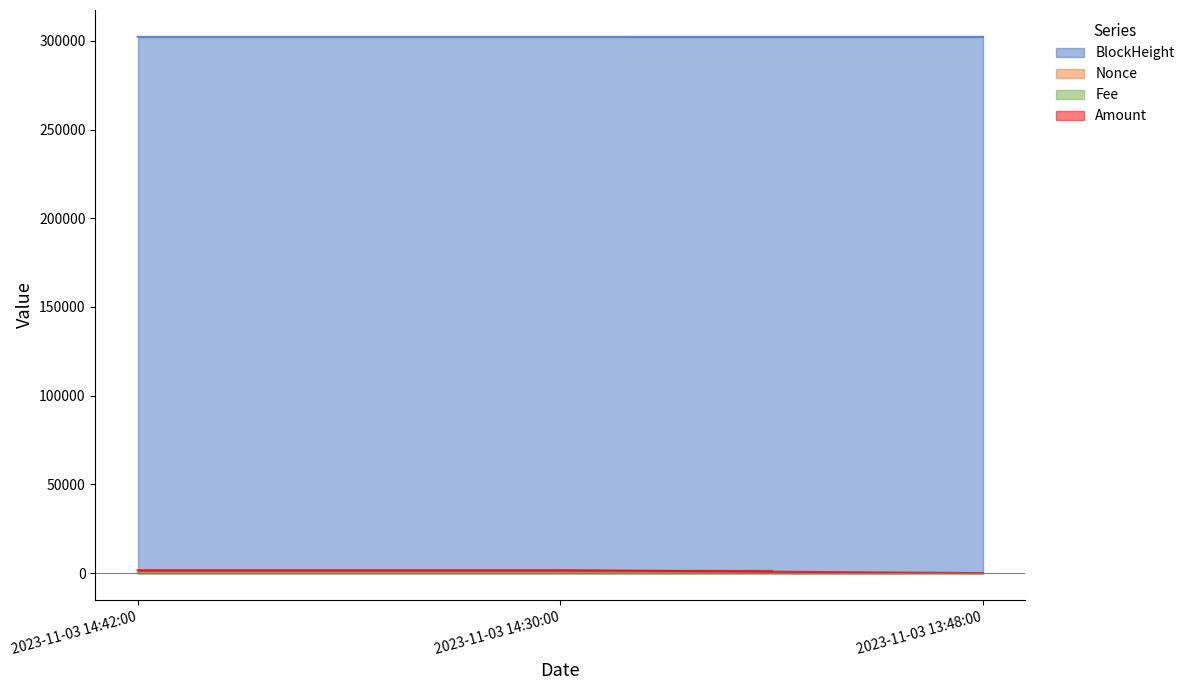

Reading left to right, what are all the values shown in this chart?

BlockHeight: 2023-11-03 14:42:00=302266.0	2023-11-03 14:30:00=302263.0	2023-11-03 13:48:00=302251.0
Nonce: 2023-11-03 14:42:00=0.0	2023-11-03 14:30:00=3.0	2023-11-03 13:48:00=2.0
Fee: 2023-11-03 14:42:00=0.1	2023-11-03 14:30:00=1.0	2023-11-03 13:48:00=0.0
Amount: 2023-11-03 14:42:00=1656.9	2023-11-03 14:30:00=1648.0	2023-11-03 13:48:00=10.0